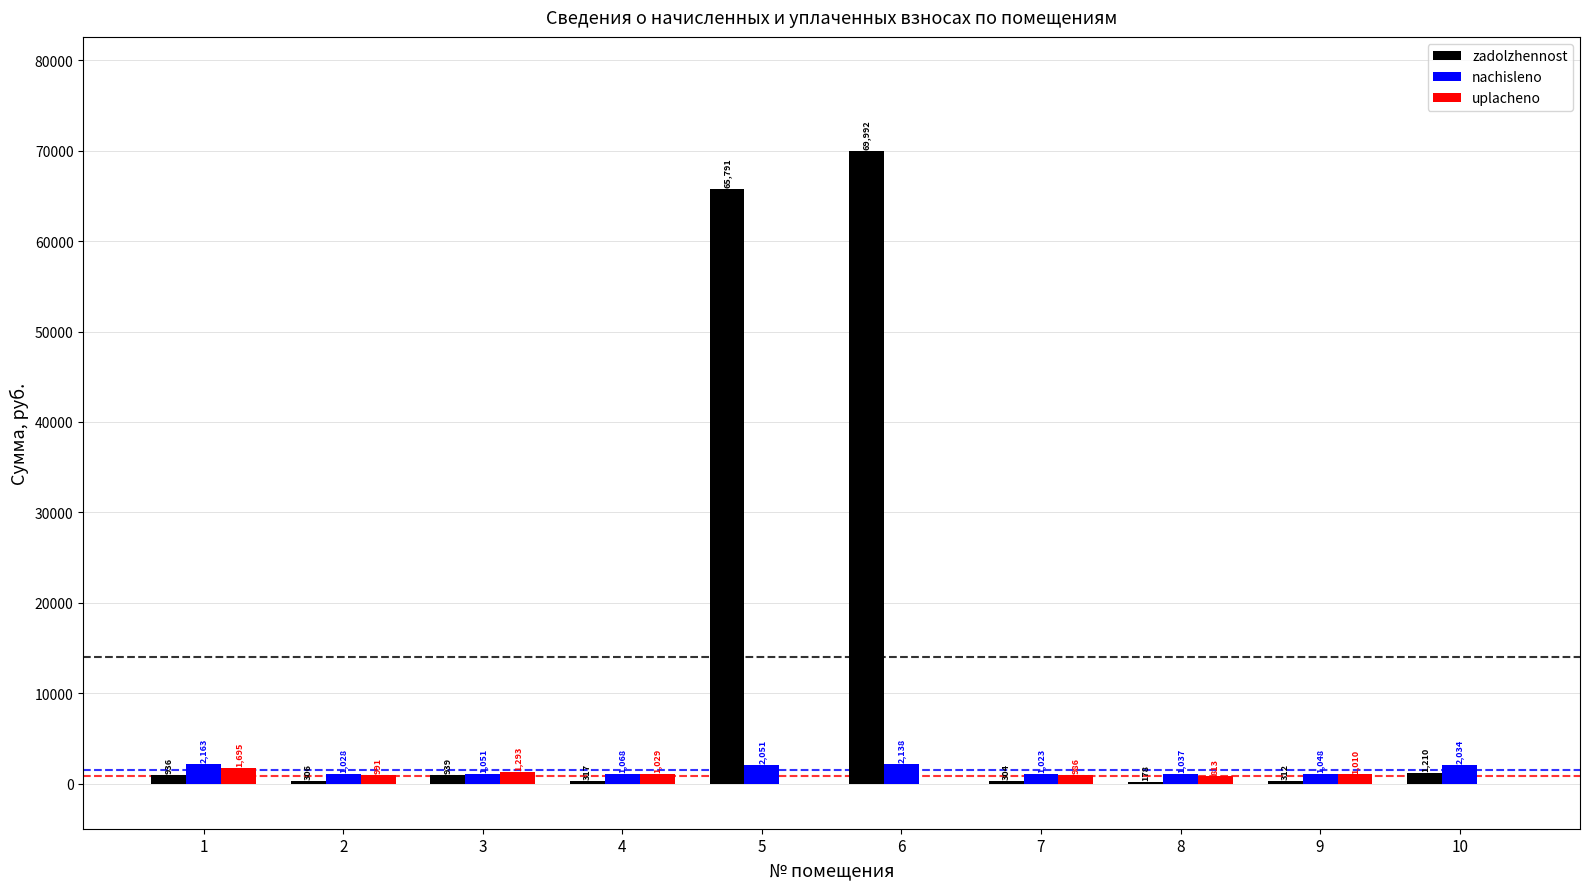

Is the value of uplacheno at 2 greater than the value of zadolzhennost at 10?

No